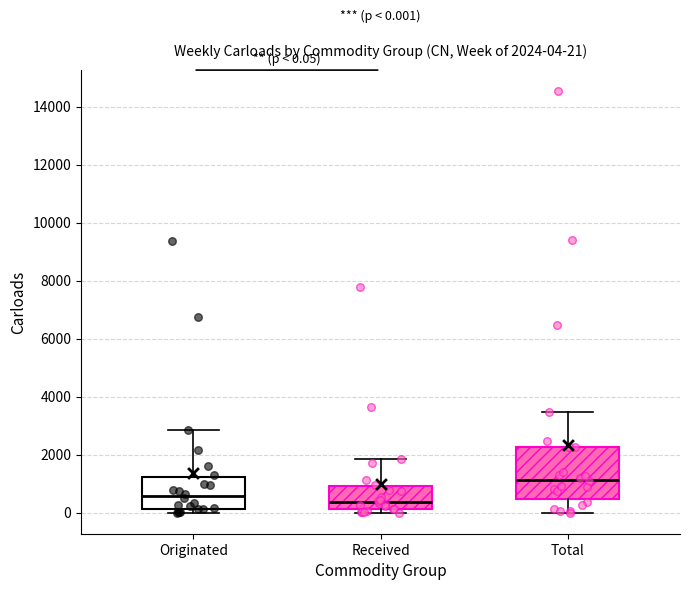

Comparing the boxes themselves (not the whiskers), which one is the tallest?

Total